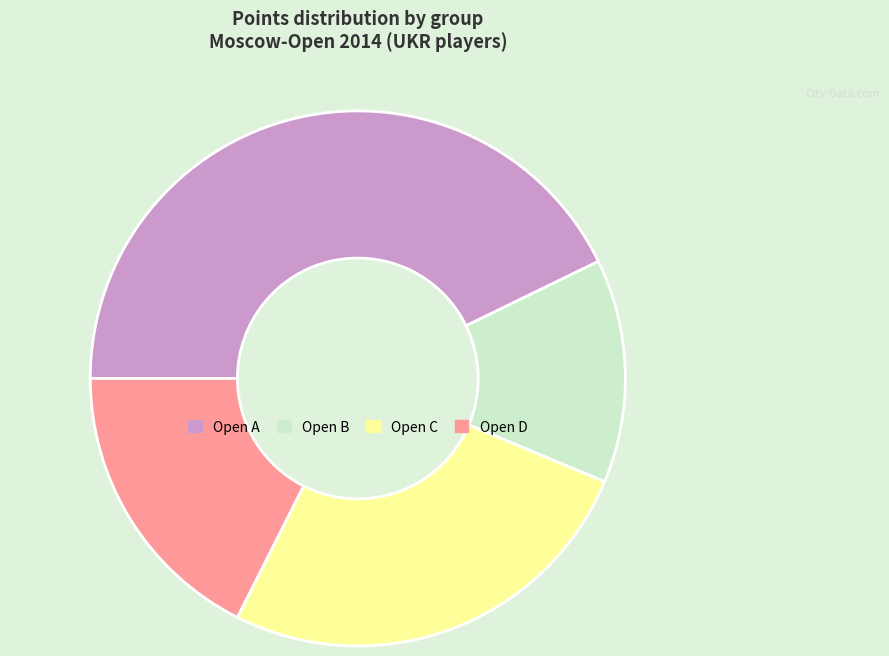

Is it true that Open B is 14% of the pie?

True